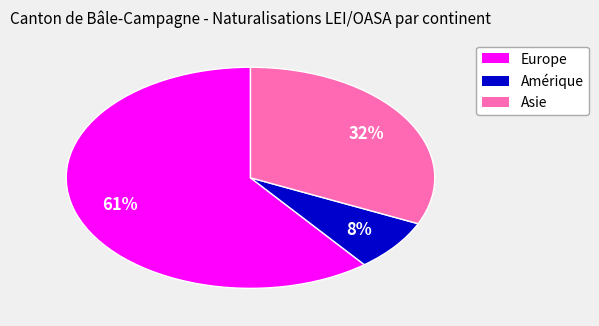

To the nearest percent, what is the average slice percentage?

33%